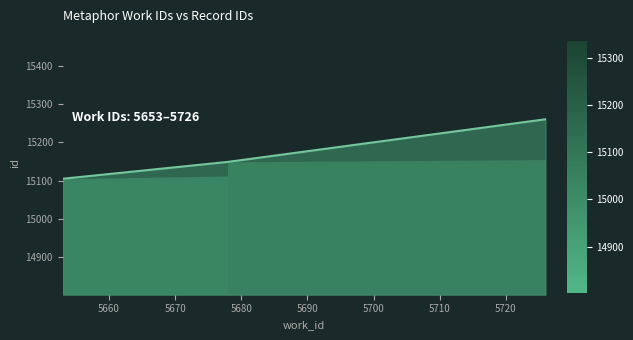

Rank the categories by value from lowest to highest.

5653, 5678, 5726